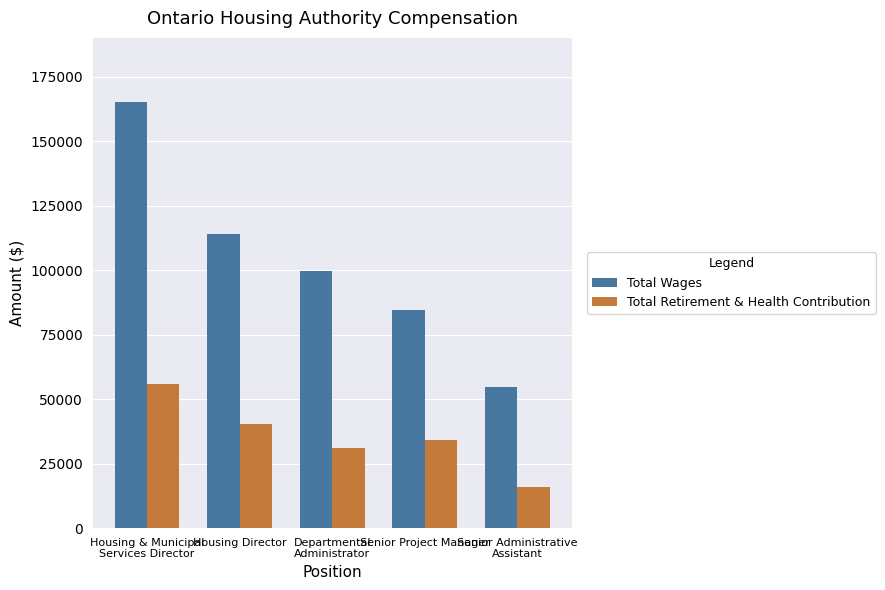

At which category does the chart reach its peak across all series?

Housing & Municipal
Services Director